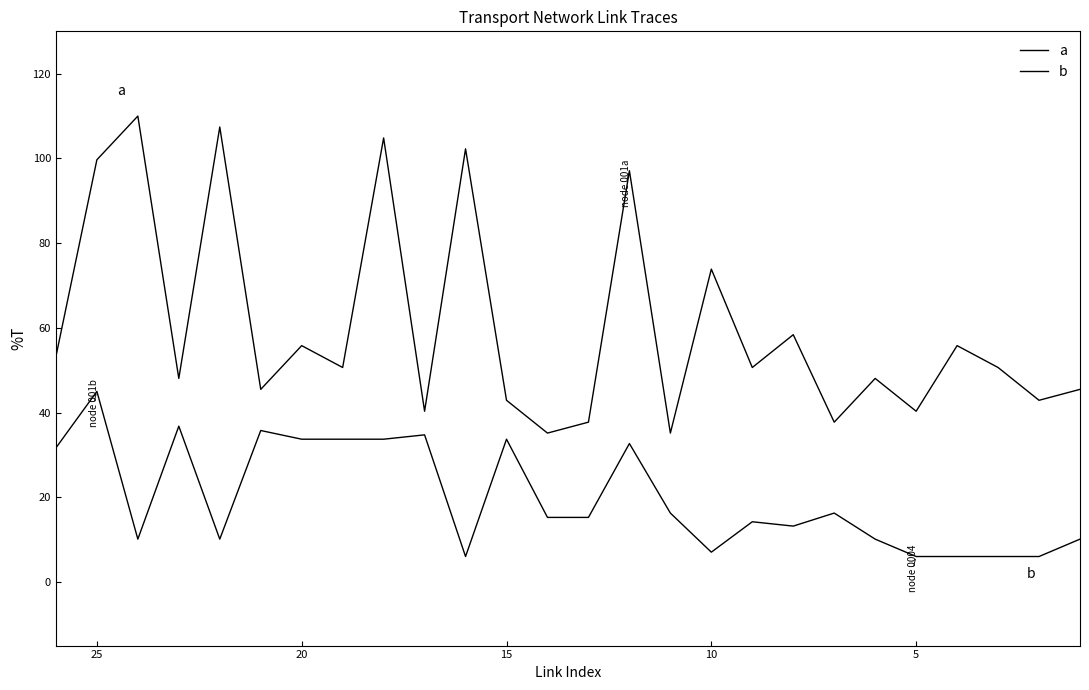

At how many categories does at least one series exceed 80?

6